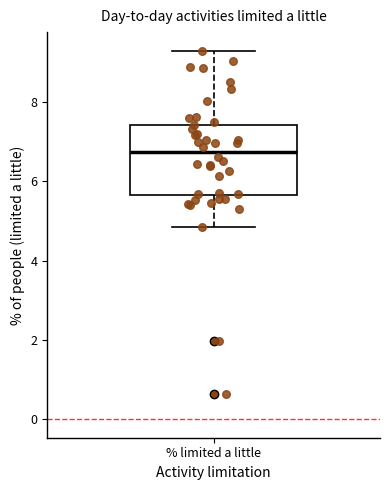

Where is the upper edge of the box for % limited a little on the y-axis? The values are not printed on the chart, so give them approximately, as read against the axis.

7.4